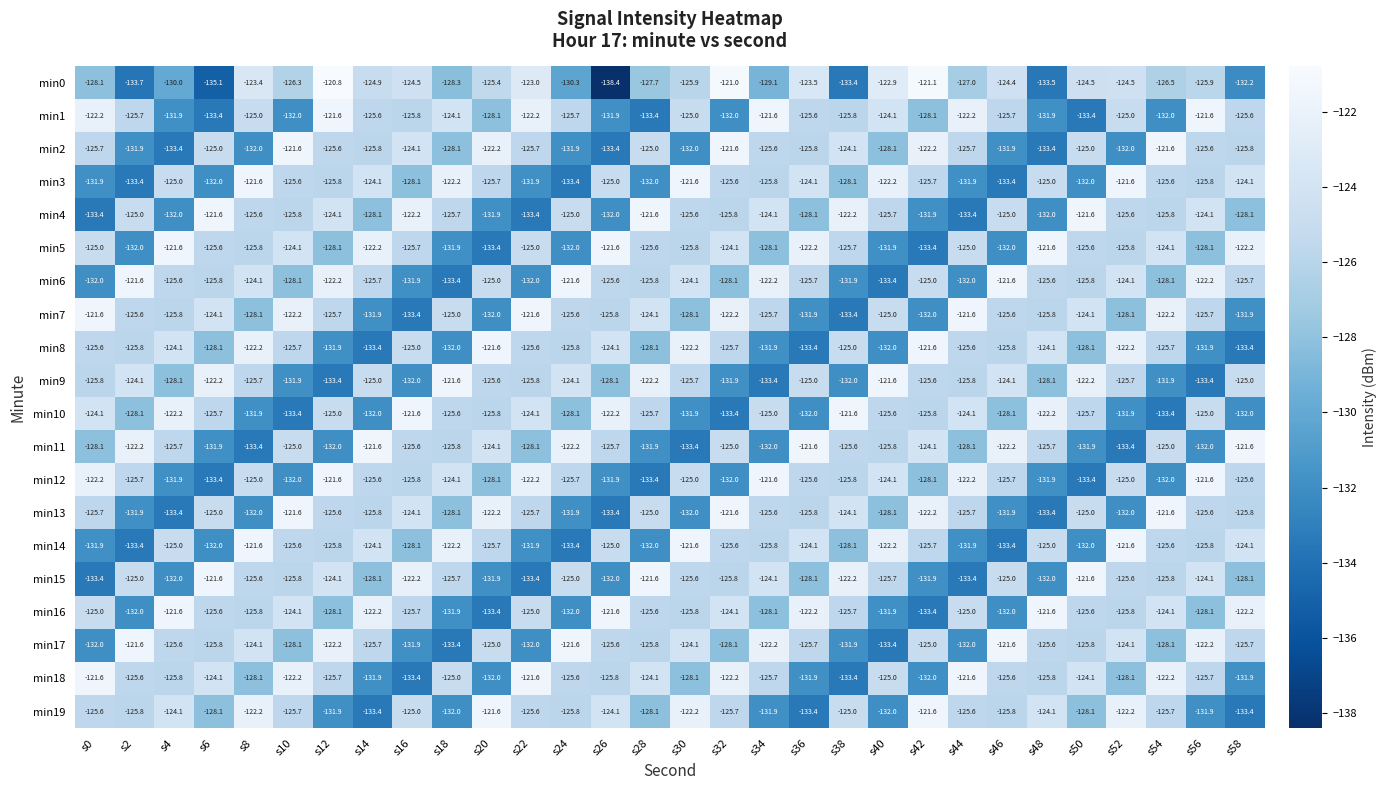

What is the average value of the min19 series?

-126.9